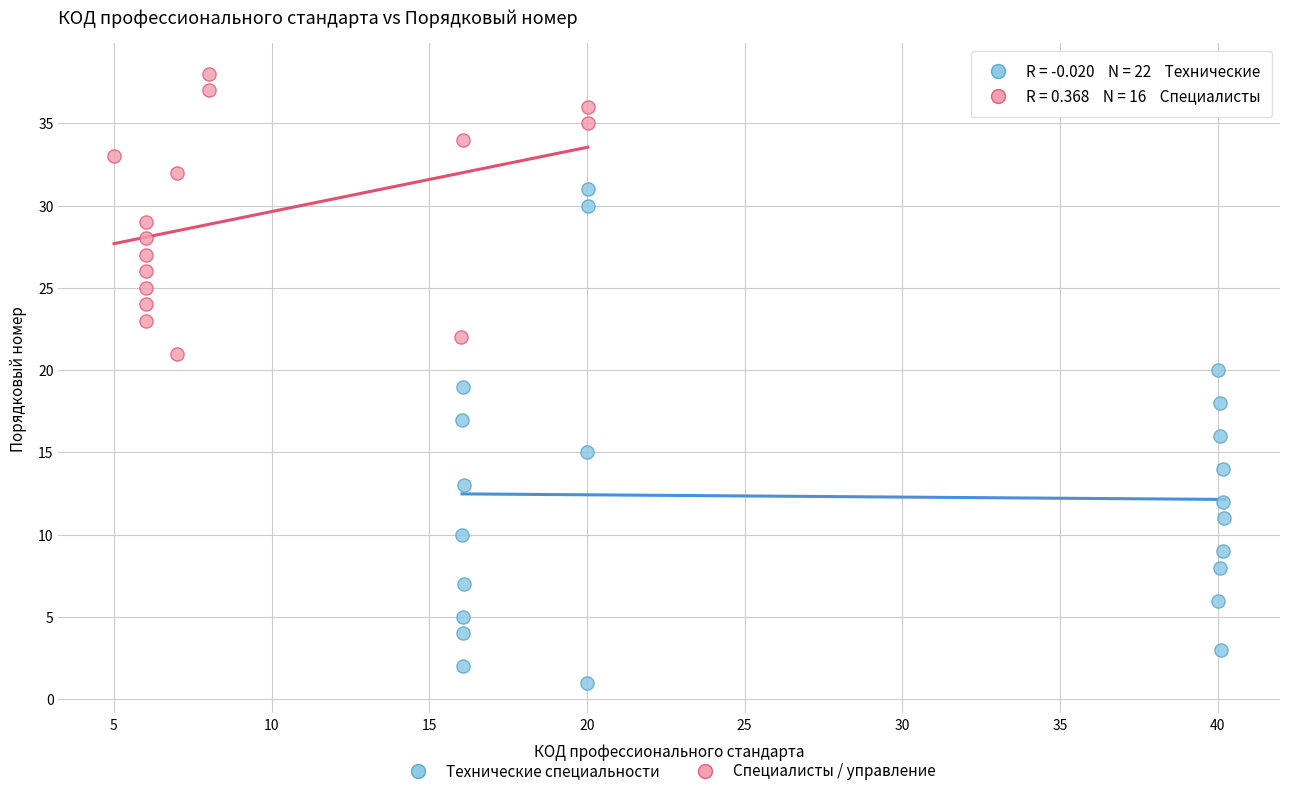

Which series reaches the minimum Y coordinate?

Технические специальности